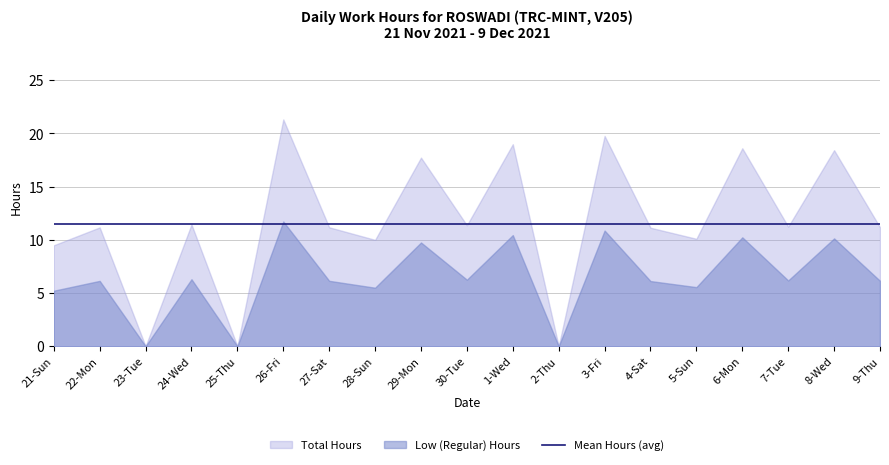

Where do Mean Hours and Total Hours first cross each other?

25-Thu and 26-Fri